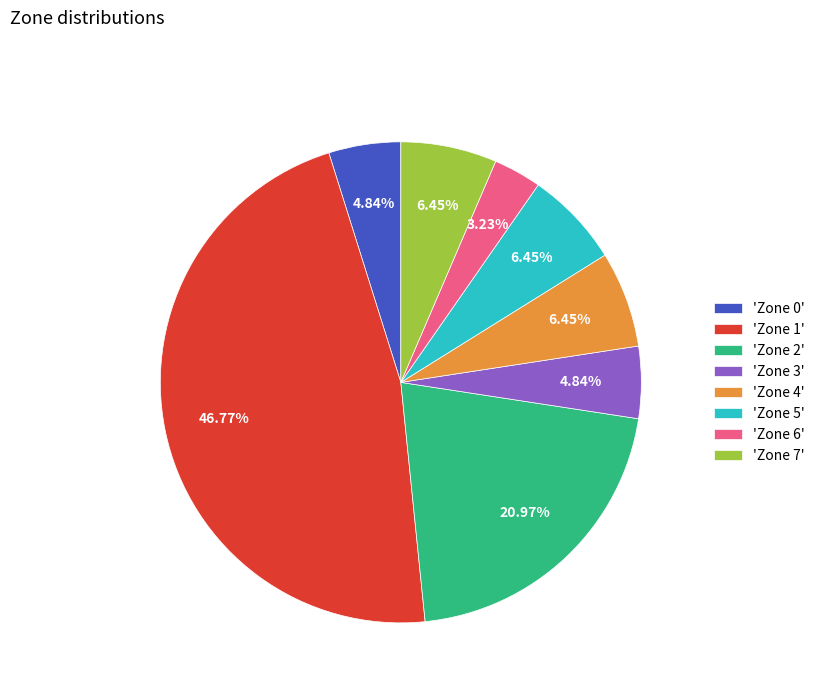

Does 'Zone 0' account for over 50% of the chart?

No